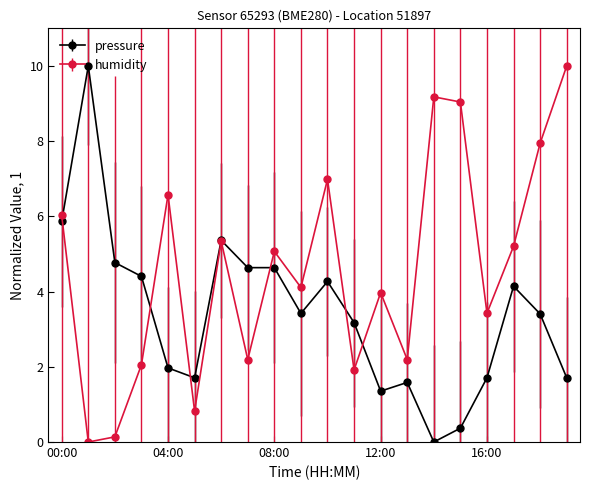

What is the value of the pressure point at the 9th from the left?

4.6